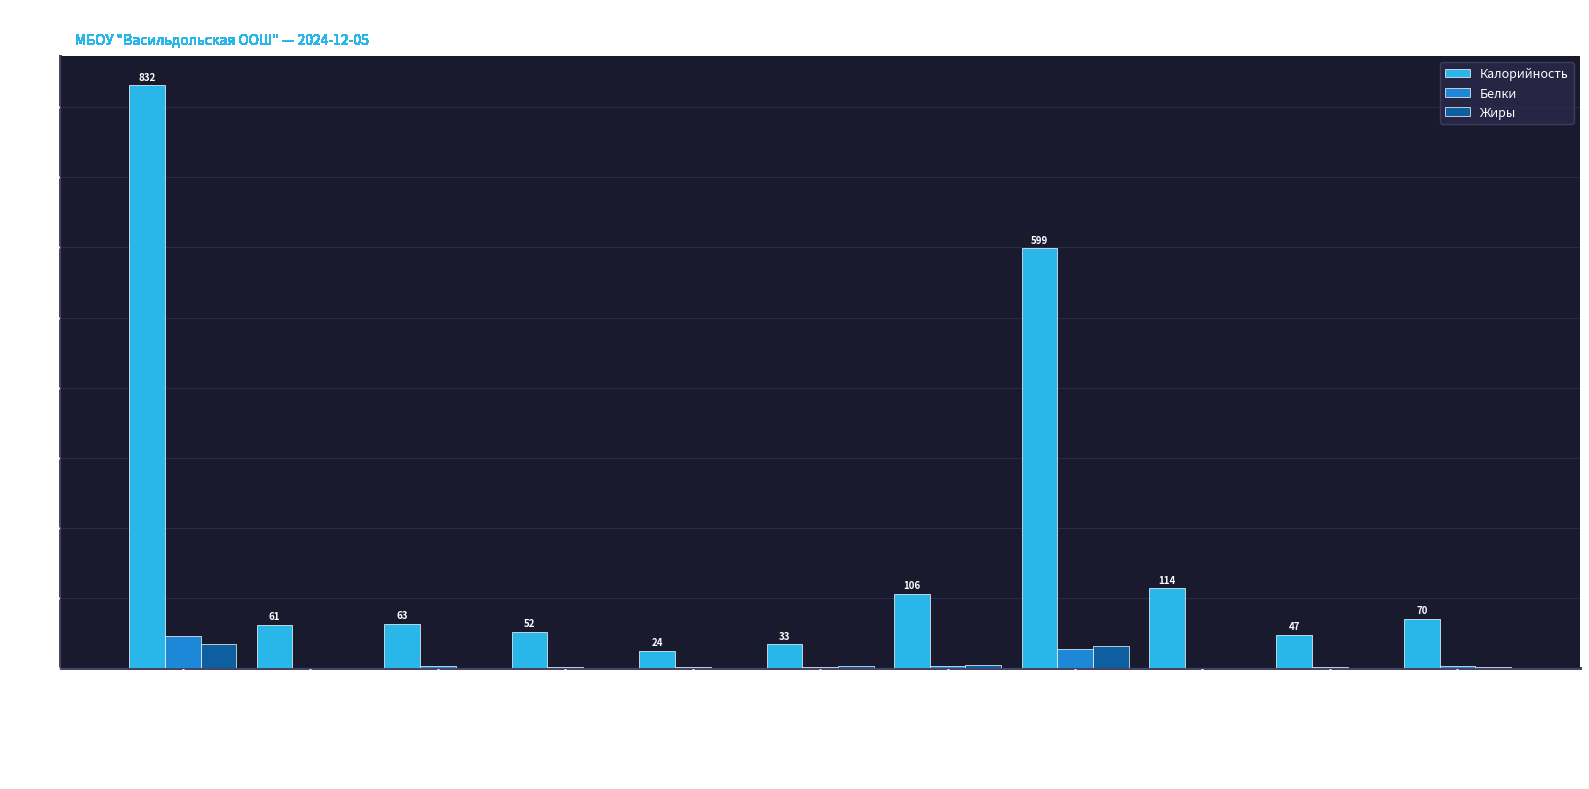

What is the sum of all Калорийность values?

1999.0